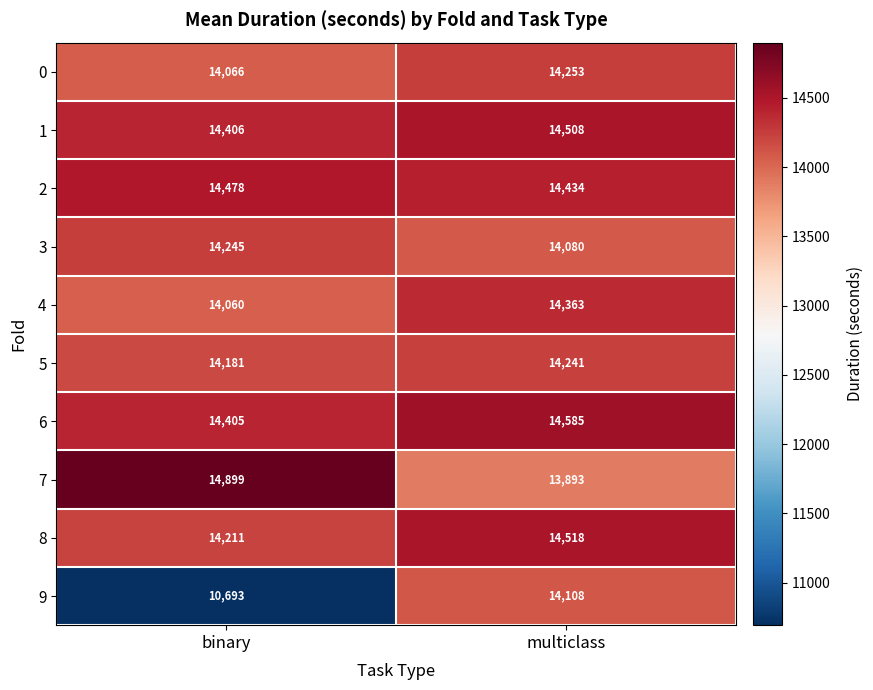

Reading left to right, what are all the values shown in this chart?

0: 14066	14253
1: 14406	14508
2: 14478	14434
3: 14245	14080
4: 14060	14363
5: 14181	14241
6: 14405	14585
7: 14899	13893
8: 14211	14518
9: 10693	14108